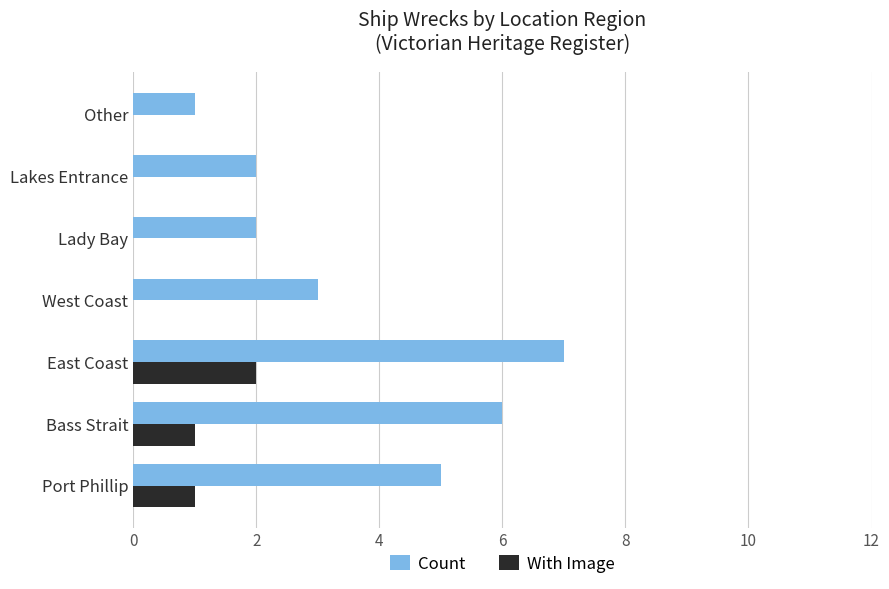

How many series are shown in this chart?

2